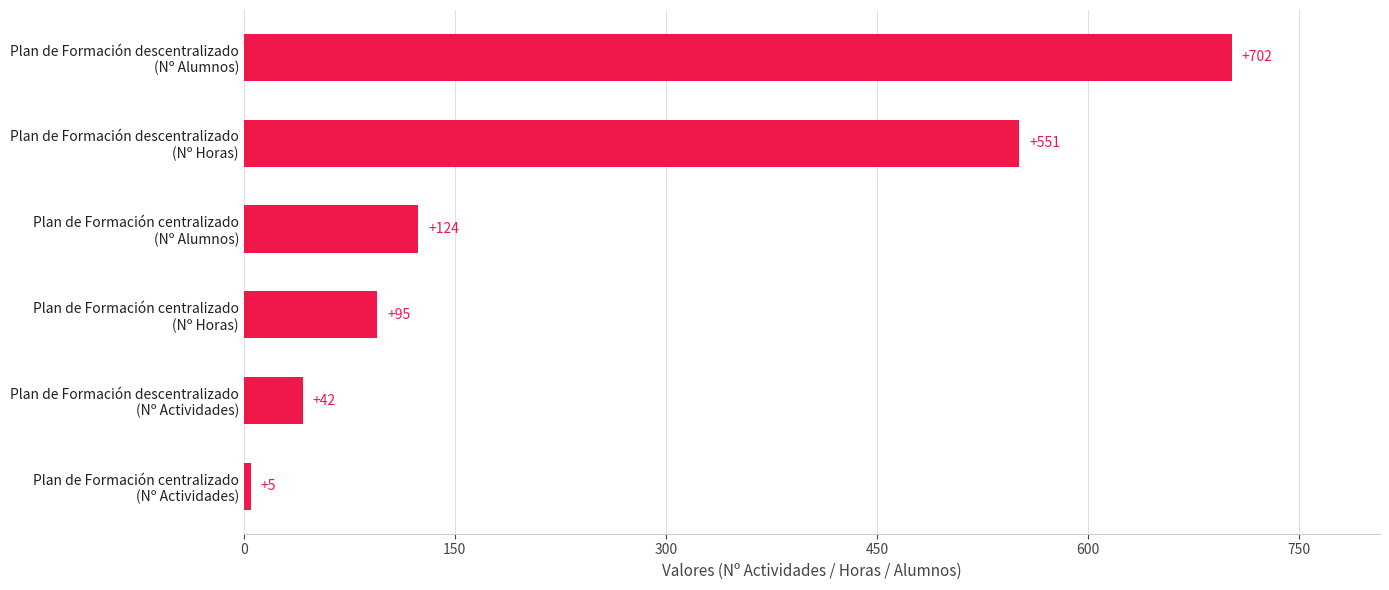

Rank the categories by value from lowest to highest.

Plan de Formación centralizado
(Nº Actividades), Plan de Formación descentralizado
(Nº Actividades), Plan de Formación centralizado
(Nº Horas), Plan de Formación centralizado
(Nº Alumnos), Plan de Formación descentralizado
(Nº Horas), Plan de Formación descentralizado
(Nº Alumnos)